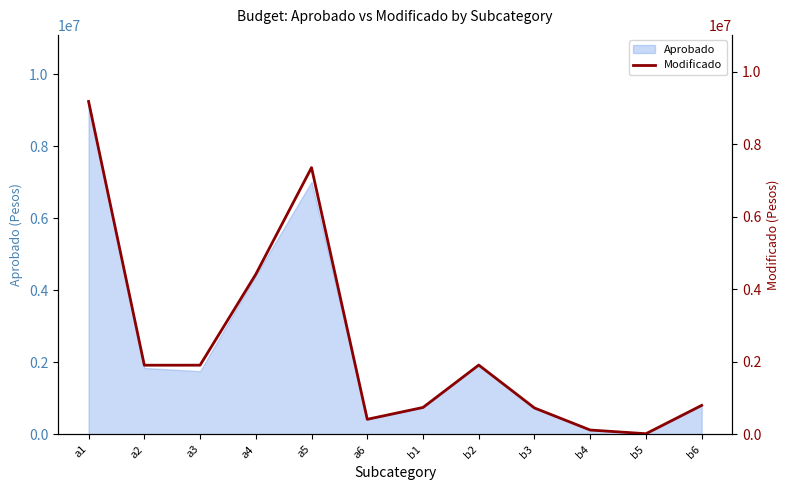

At which label does the data first exceed 1907266?

a1